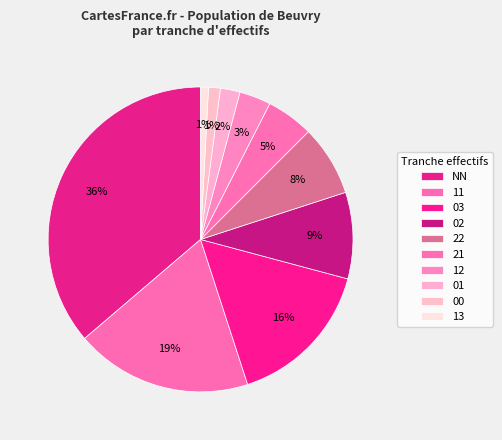

To the nearest percent, what portion does 13 represent?

1%